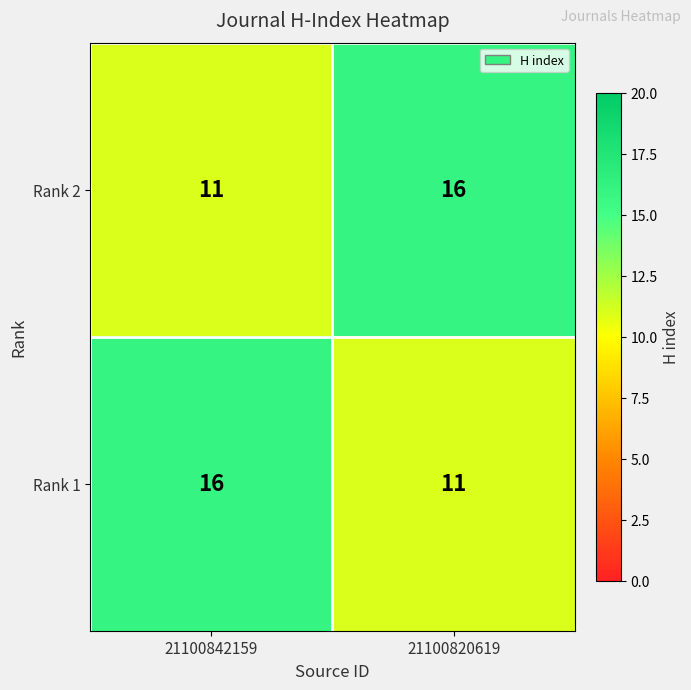

What is the minimum value for Rank 1?

11